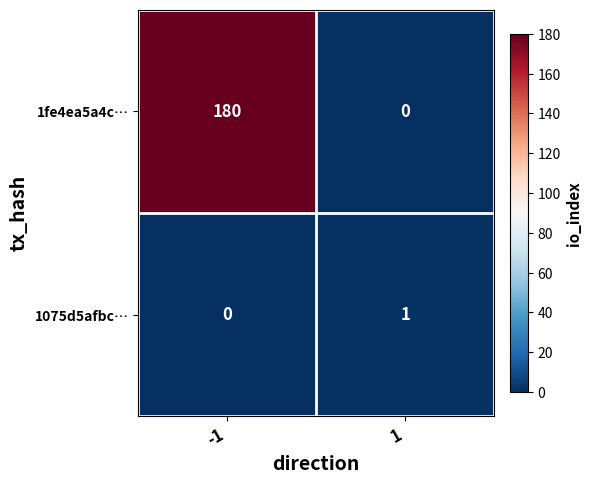

True or false: 1075d5afbc… has a value of 0 at 1.

False